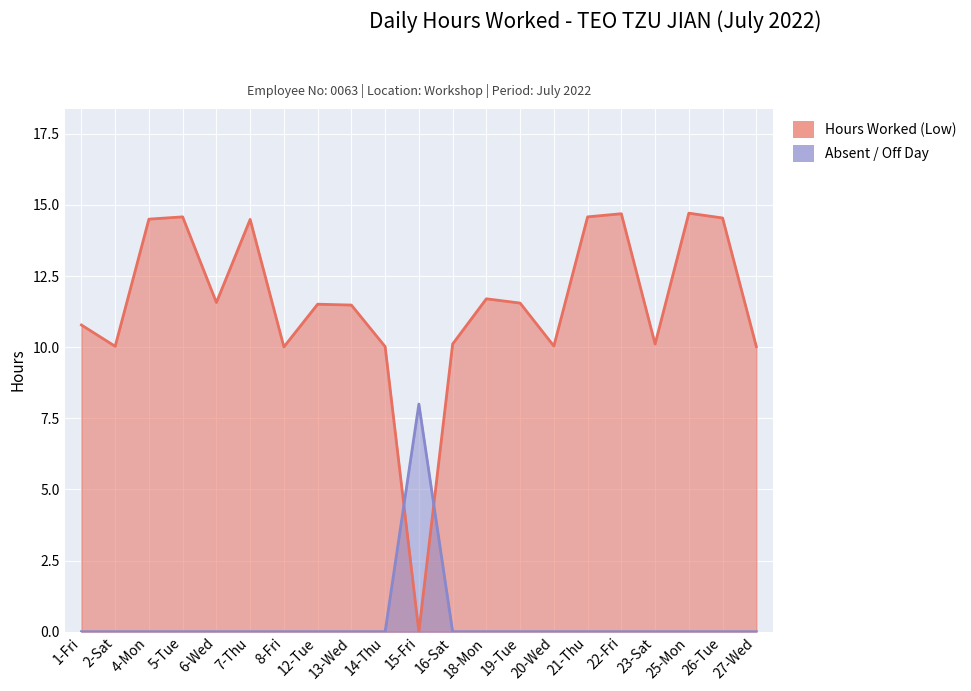

How many intersections are there between Hours Worked (Low) and Absent/Off?

2